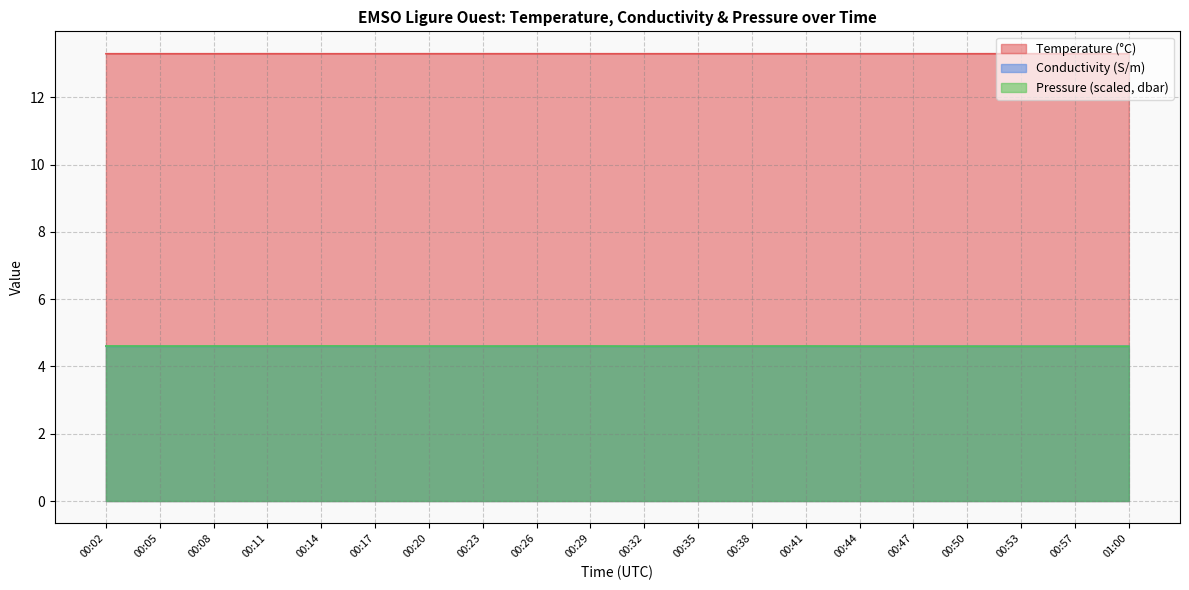

How many intersections are there between Conductivity and Pressure?

2